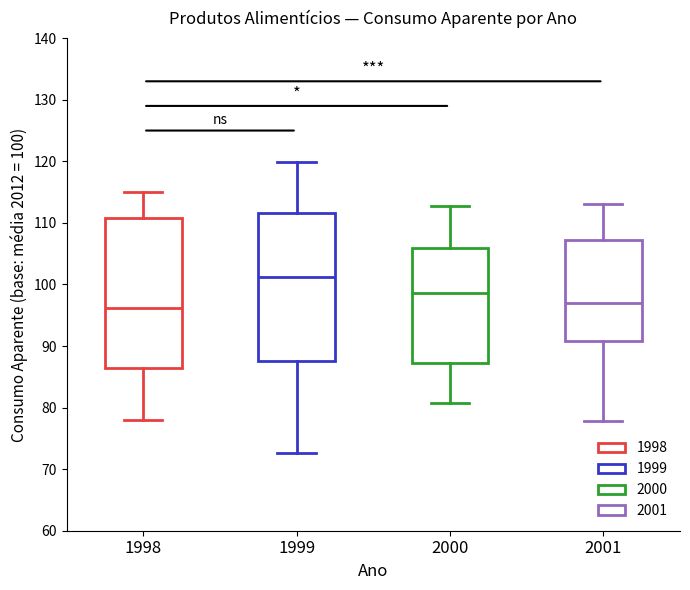

Where is the upper edge of the box at x = 2000 on the y-axis? The values are not printed on the chart, so give them approximately, as read against the axis.

106